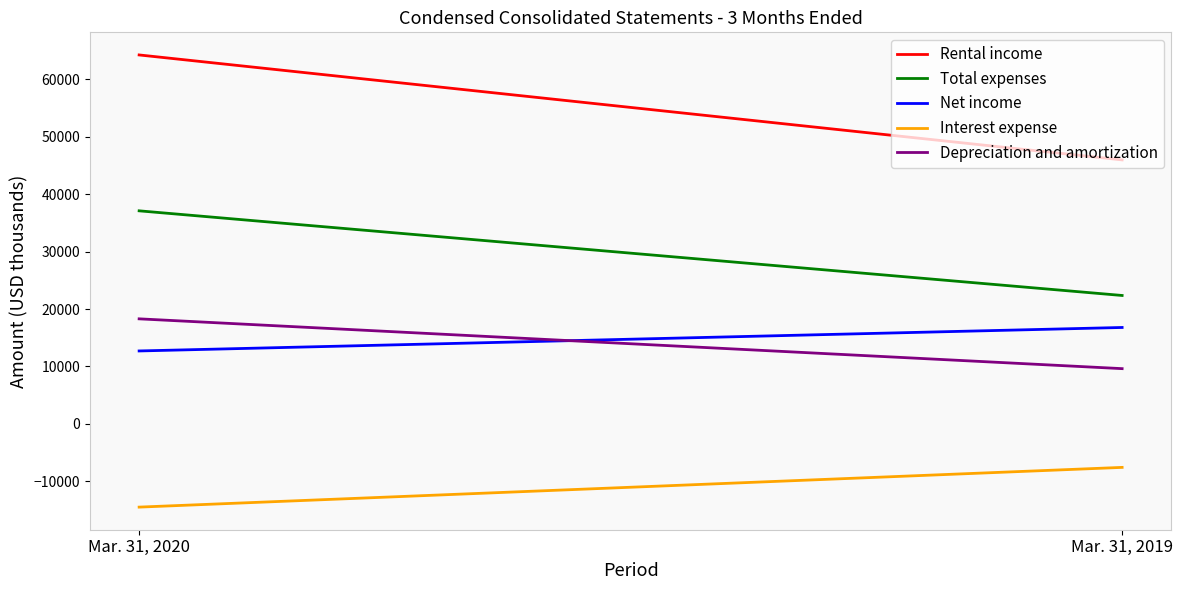

How many lines are shown in the chart?

5